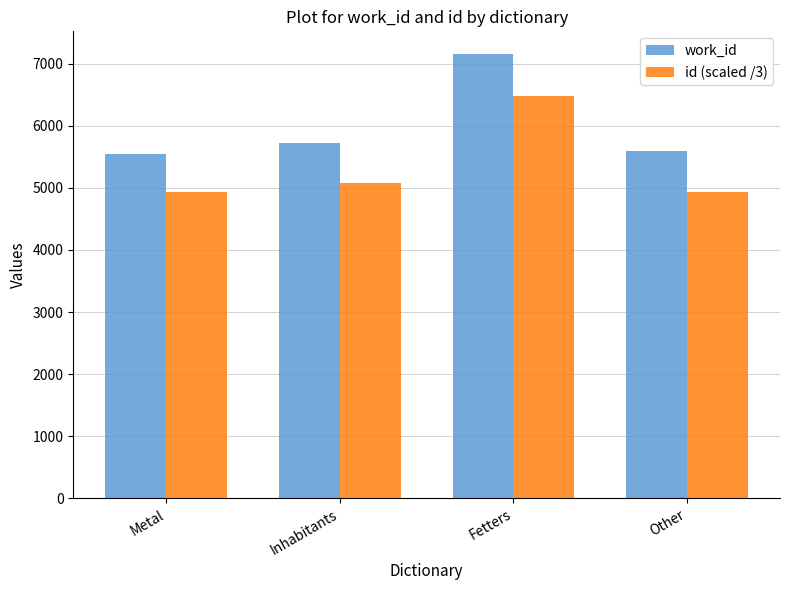

What is the value of the id (scaled /3) bar at the 2nd from the left?

5083.3